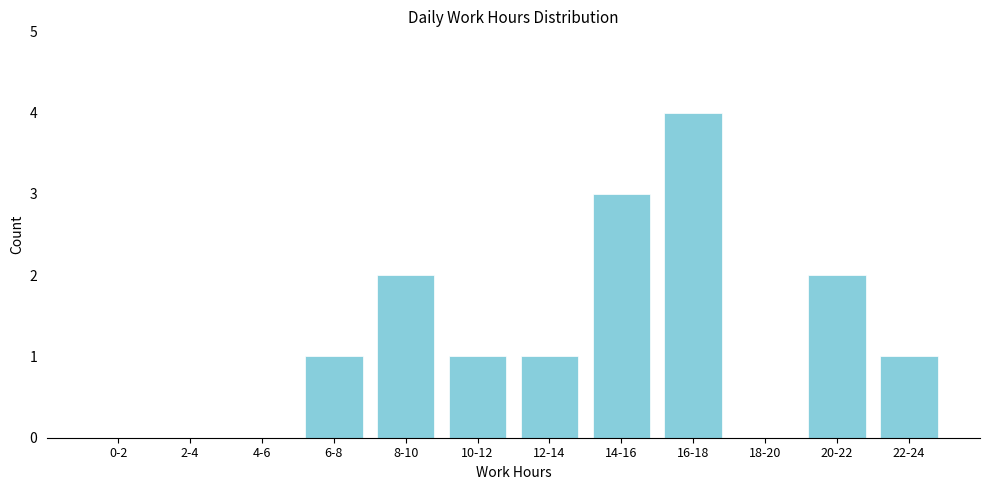

Reading left to right, extract all data points from this chart.

0-2=0	2-4=0	4-6=0	6-8=1	8-10=2	10-12=1	12-14=1	14-16=3	16-18=4	18-20=0	20-22=2	22-24=1